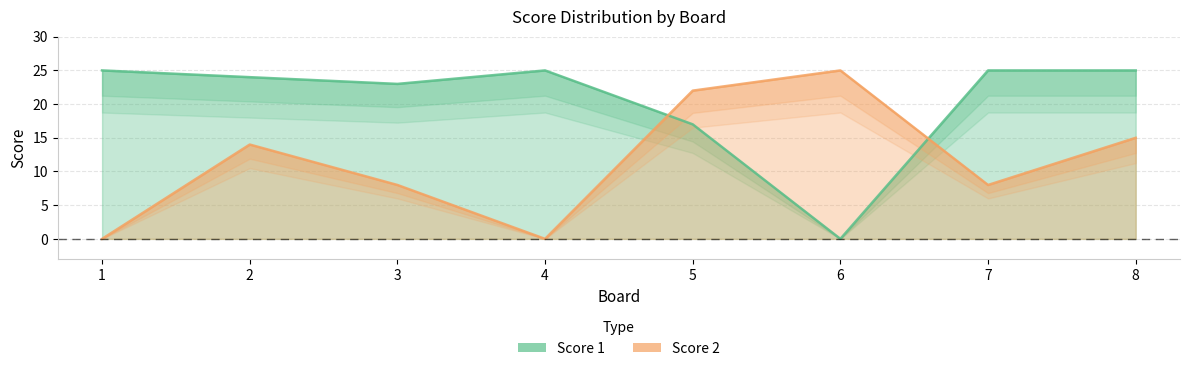

What is the difference between the highest and lowest values at 8?

10